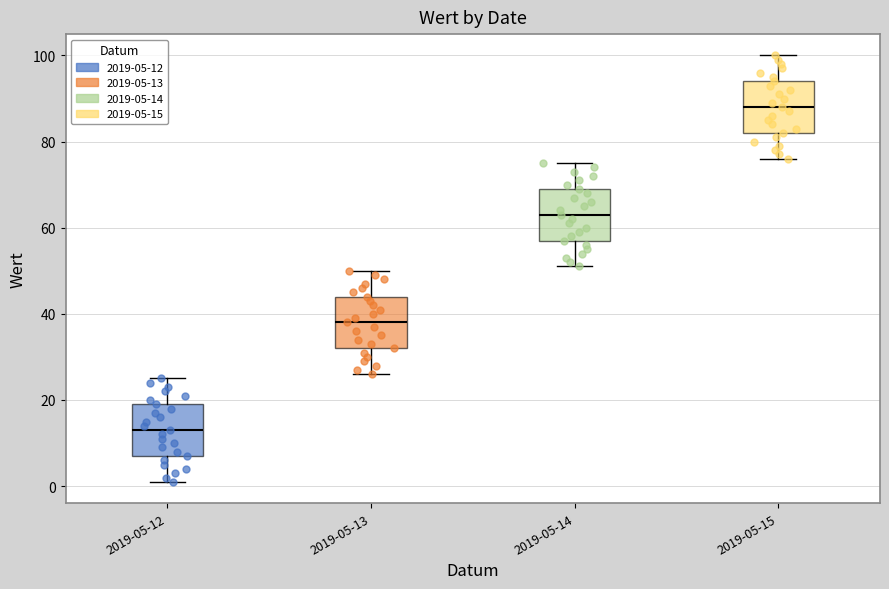

Reading left to right, transcribe this box plot: for each box, give where its median line is, the range the box spans, and where its two whiskers end, as read against the y-axis. The values are not printed on the chart, so give them approximately, as read against the axis.

2019-05-12: median 14, box 8 to 20, whiskers 2 to 26
2019-05-13: median 38, box 32 to 44, whiskers 26 to 50
2019-05-14: median 64, box 58 to 70, whiskers 52 to 76
2019-05-15: median 88, box 82 to 94, whiskers 76 to 100